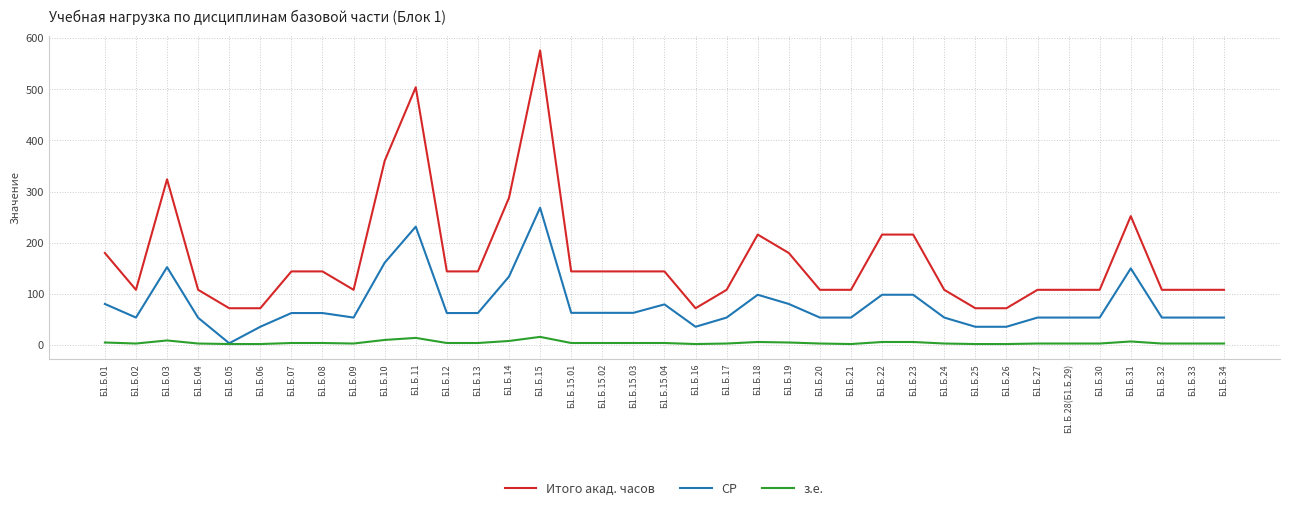

Which series has the largest total across all categories?

Итого акад. часов